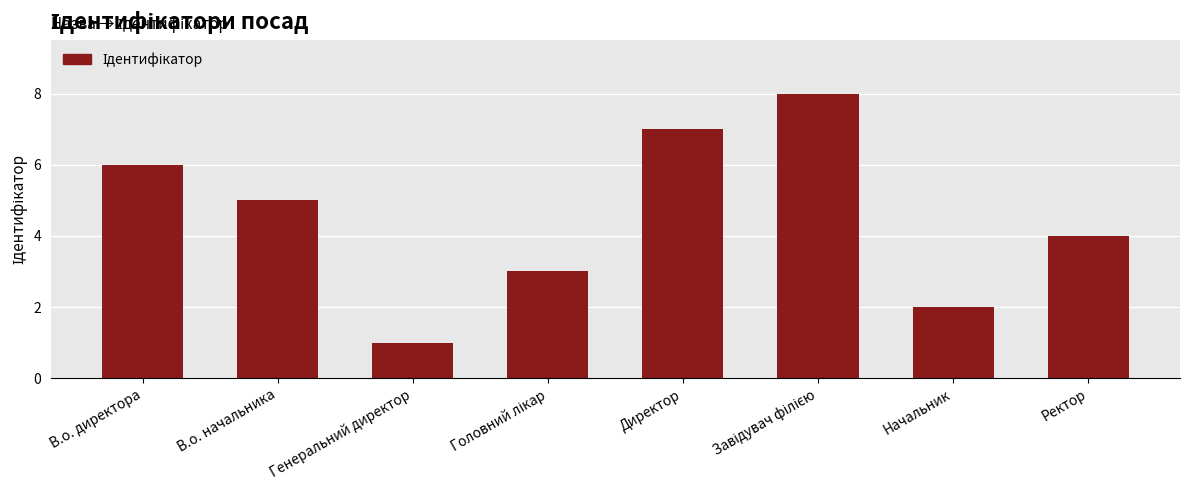

How many data points are less than 5?

4